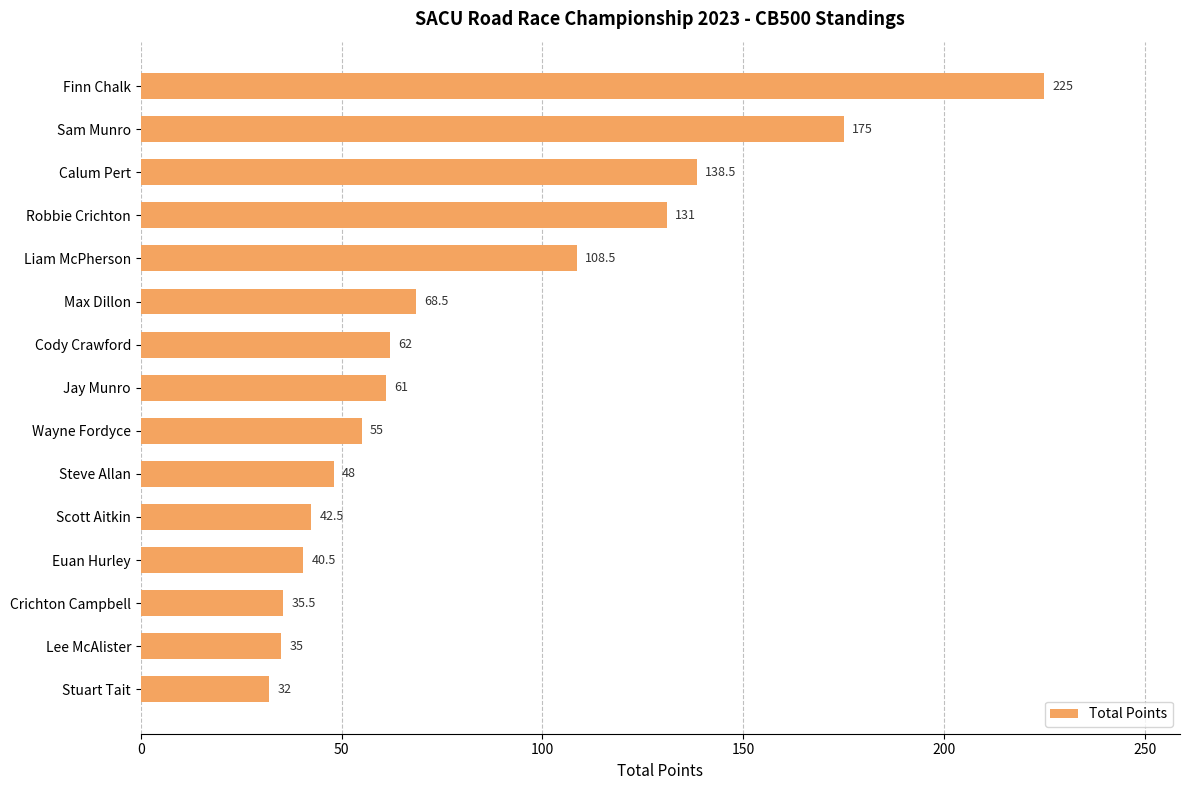

The value at Finn Chalk is 339.6. True or false?

False